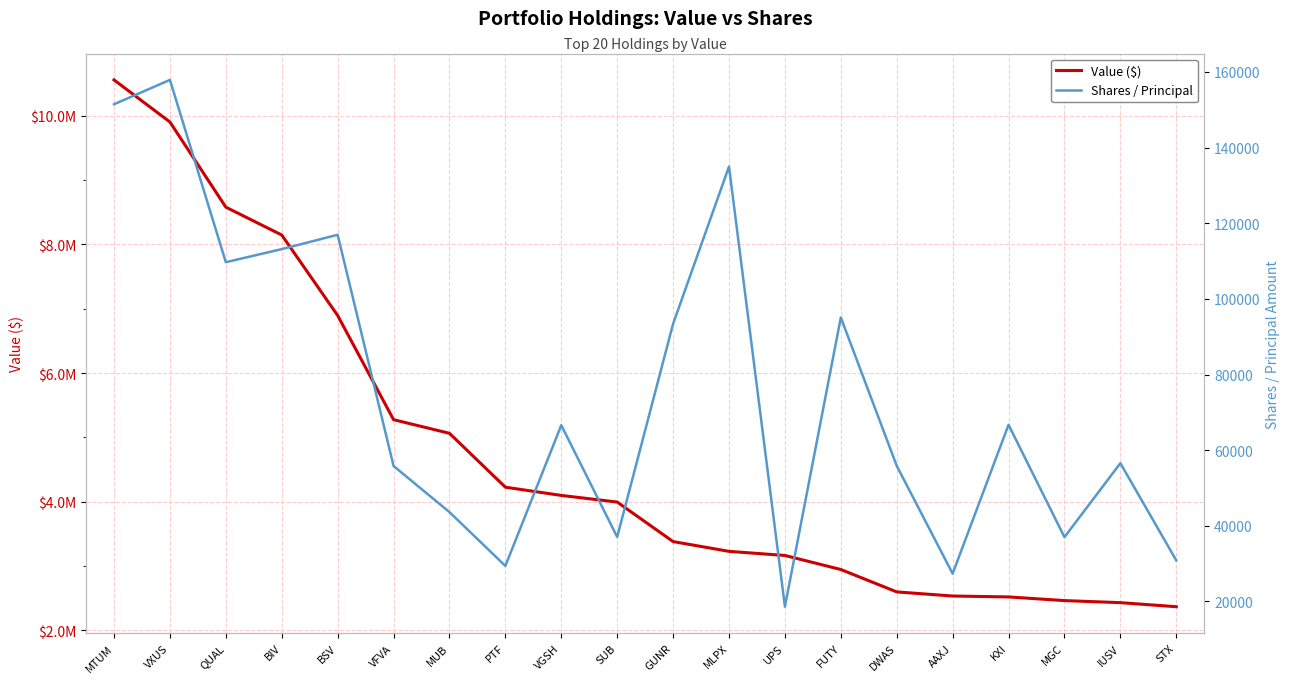

At how many categories does at least one series exceed 7337219?

4